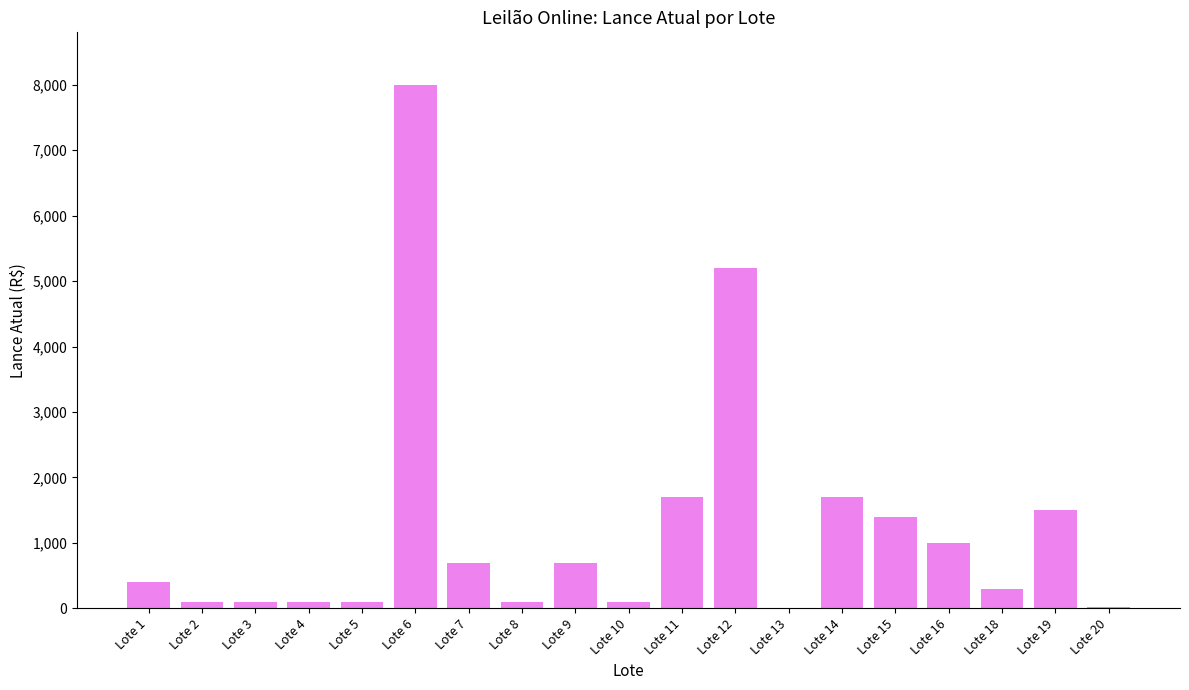

How many data points does each series have?

19